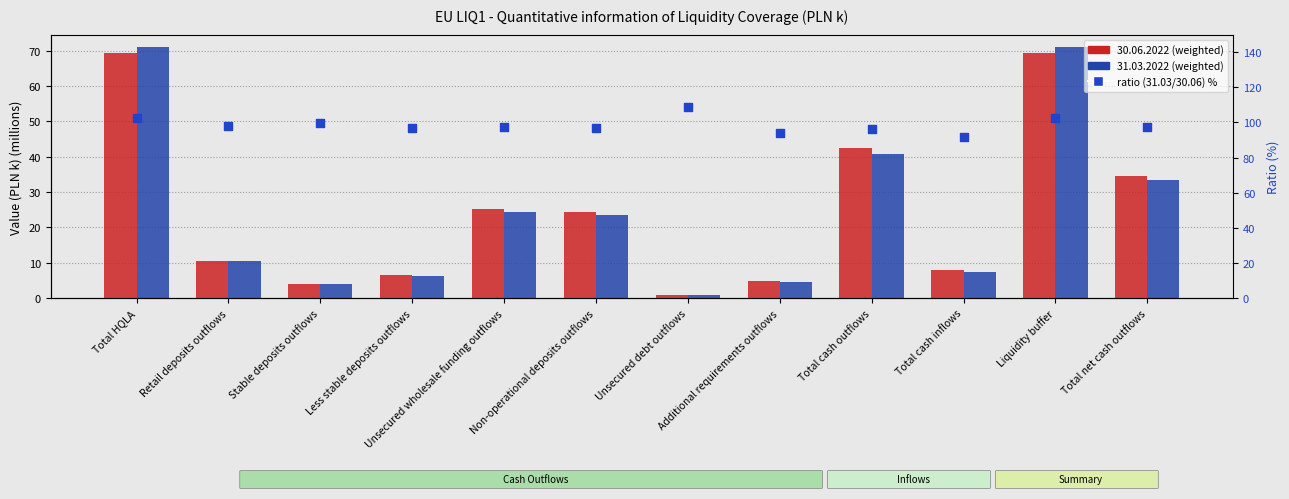

Which series reaches the maximum Y coordinate?

ratio (31.03 / 30.06) %